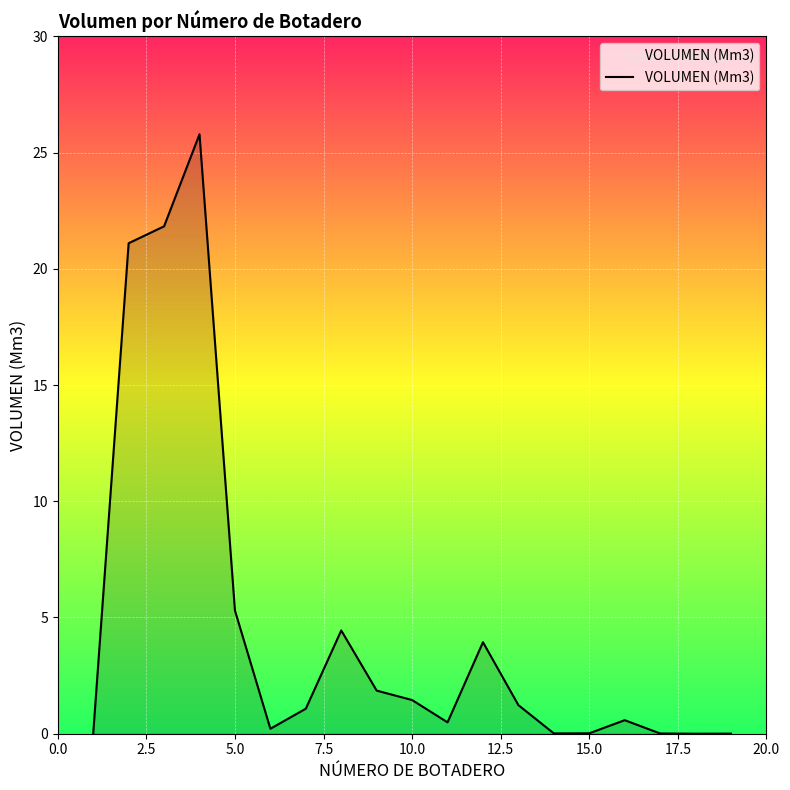

What is the difference between the maximum and minimum values?

25.8